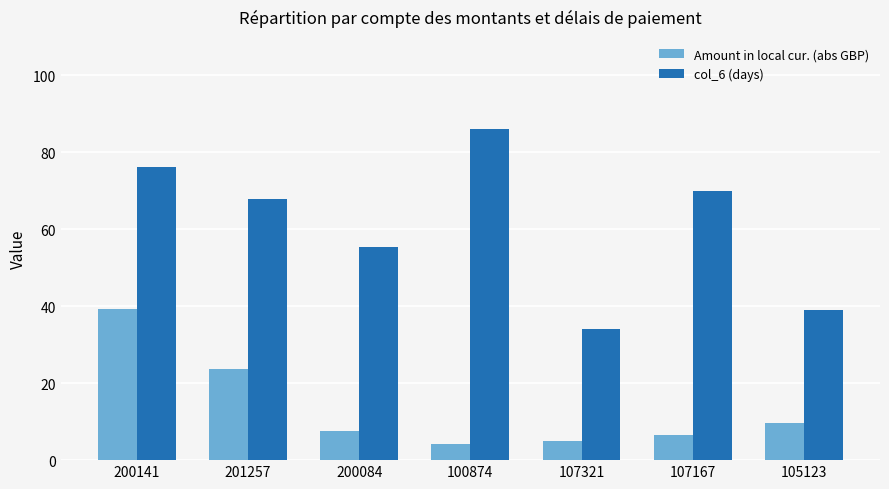

List the series in order of their overall mean, highest first.

col_6 (days), Amount in local cur. (abs GBP)